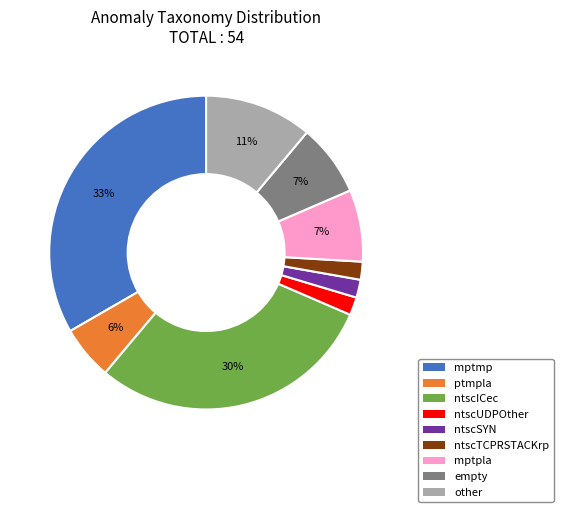

To the nearest percent, what percentage of the pie is ntscSYN?

2%